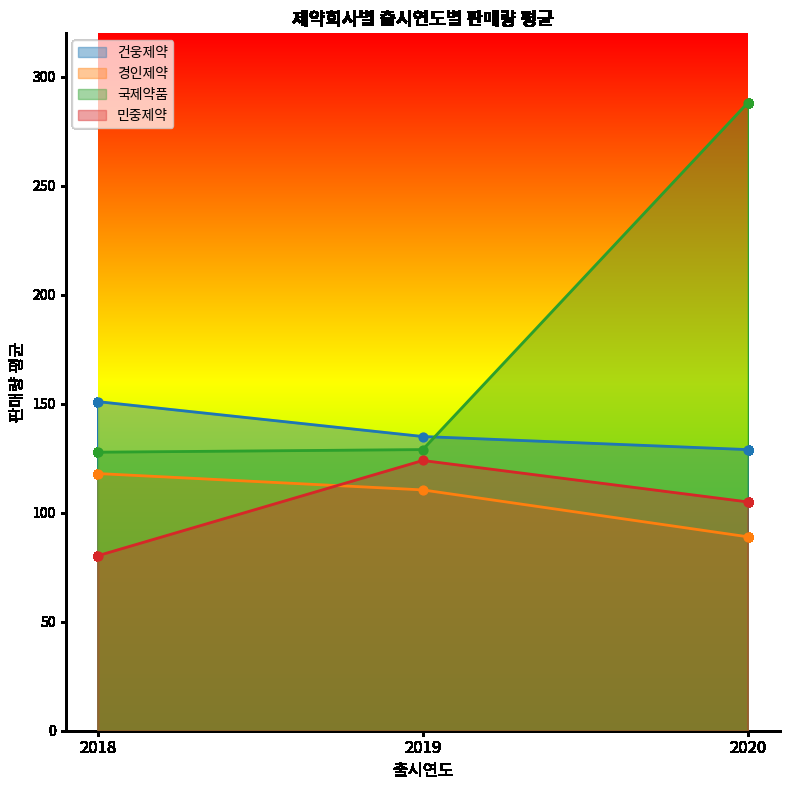

What is the total value across all series at 2020?

611.0